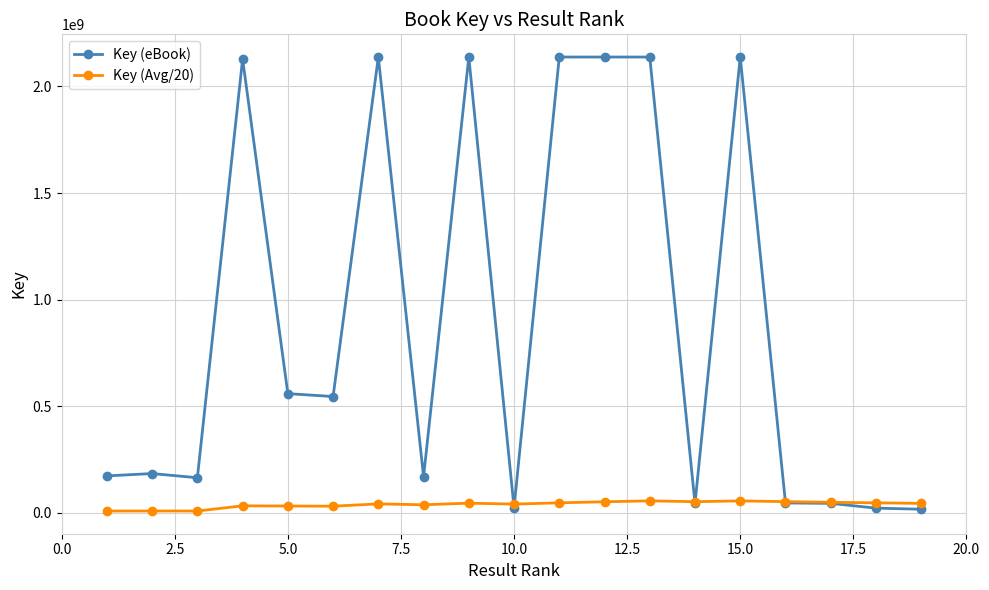

What is the maximum value shown in the chart?

2137718103